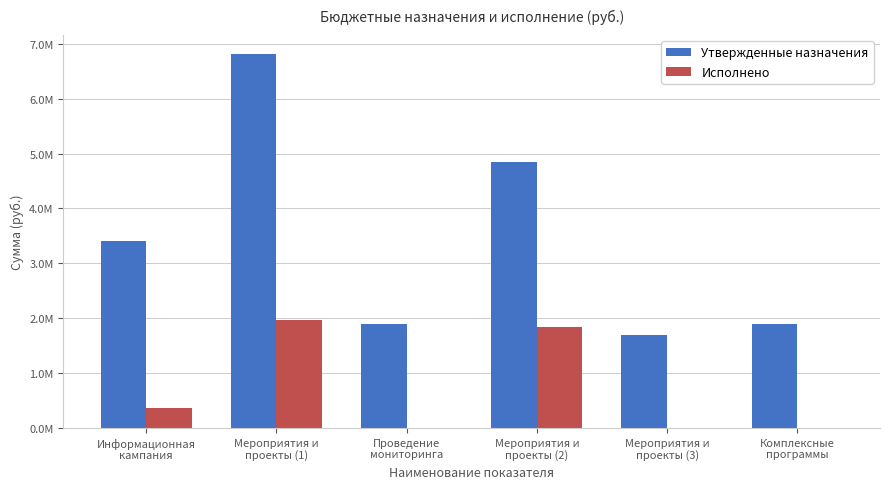

Which series has the largest total across all categories?

Утвержденные назначения